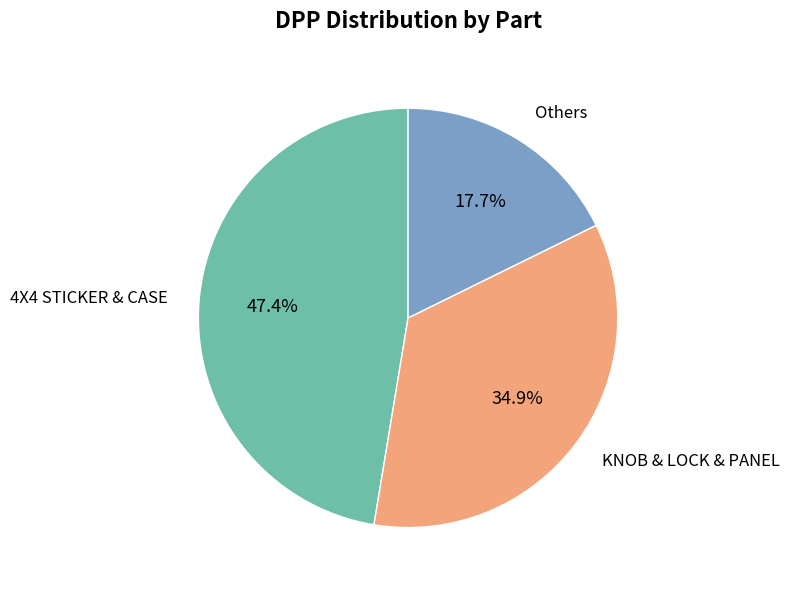

Is there a majority slice in this chart?

No